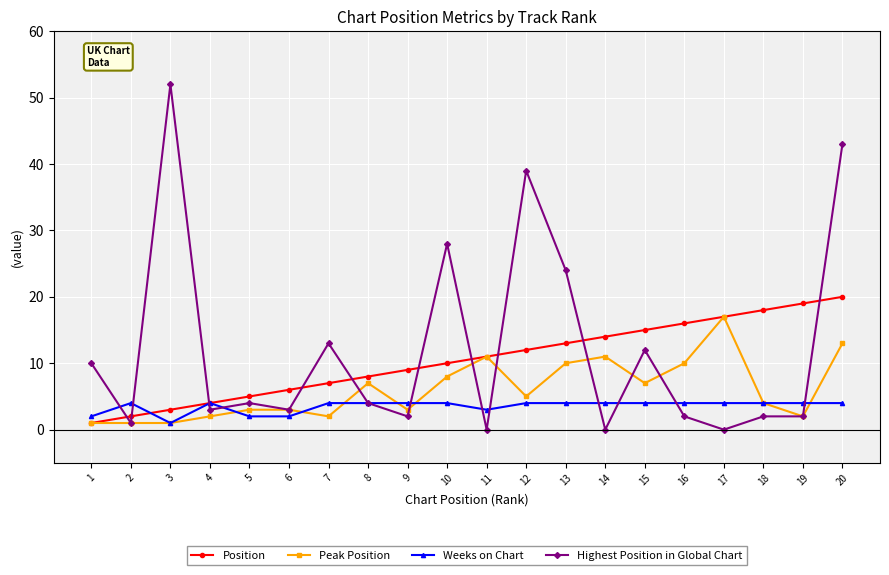

Rank the series by their average value, from highest to lowest.

Highest Position in Global Chart, Position, Peak Position, Weeks on Chart